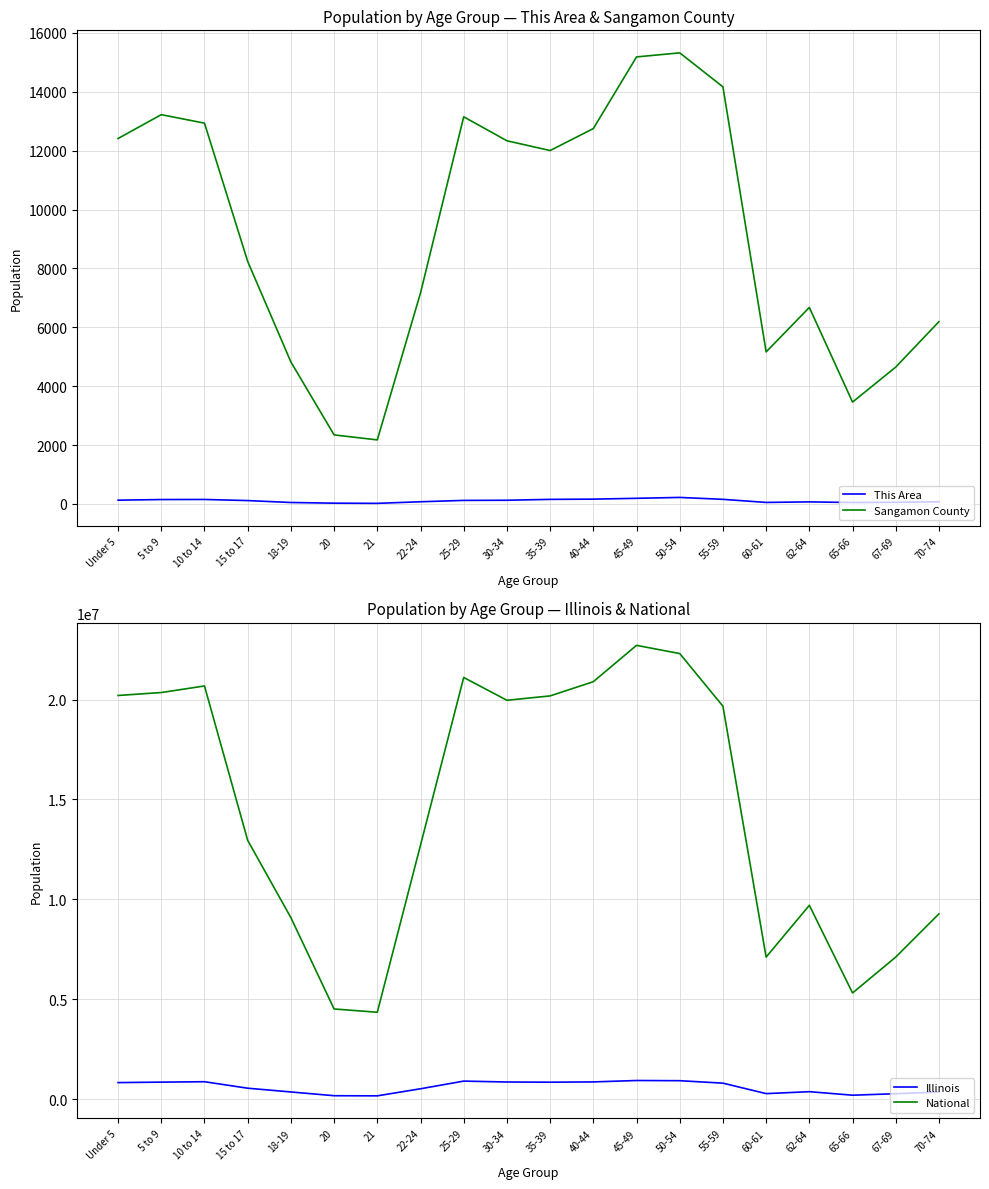

Is it true that This Area equals 12 at 20?

False